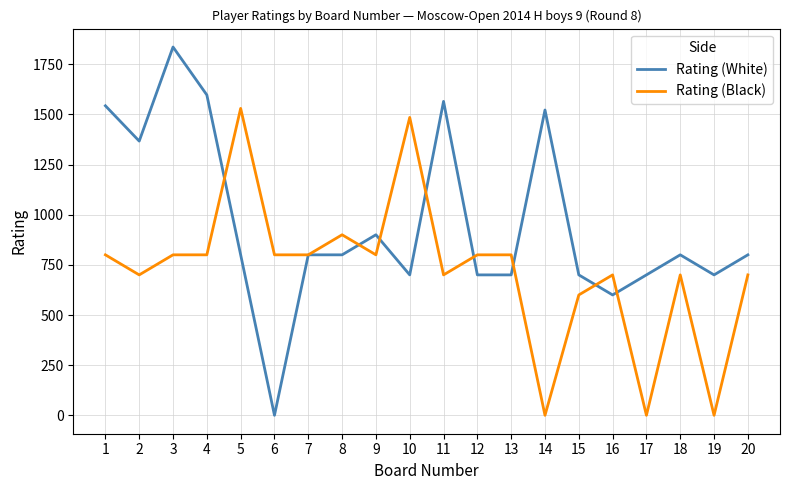

True or false: Rating (Black) and Rating (White) cross at least once.

True